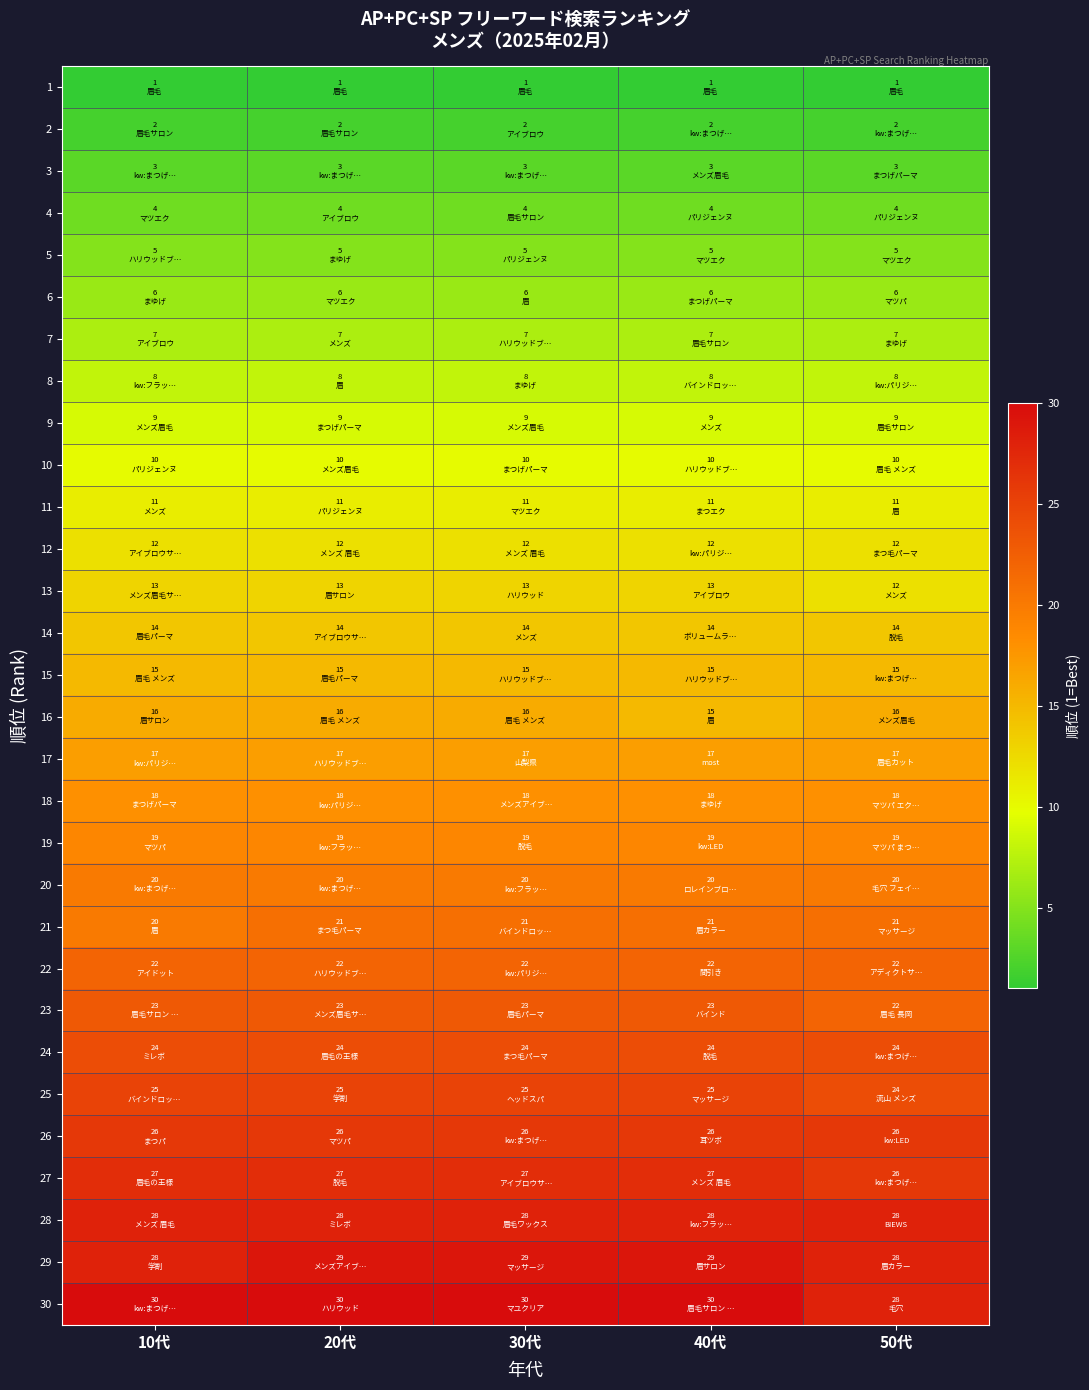

Which has a higher value, 30代 or 10代?

30代